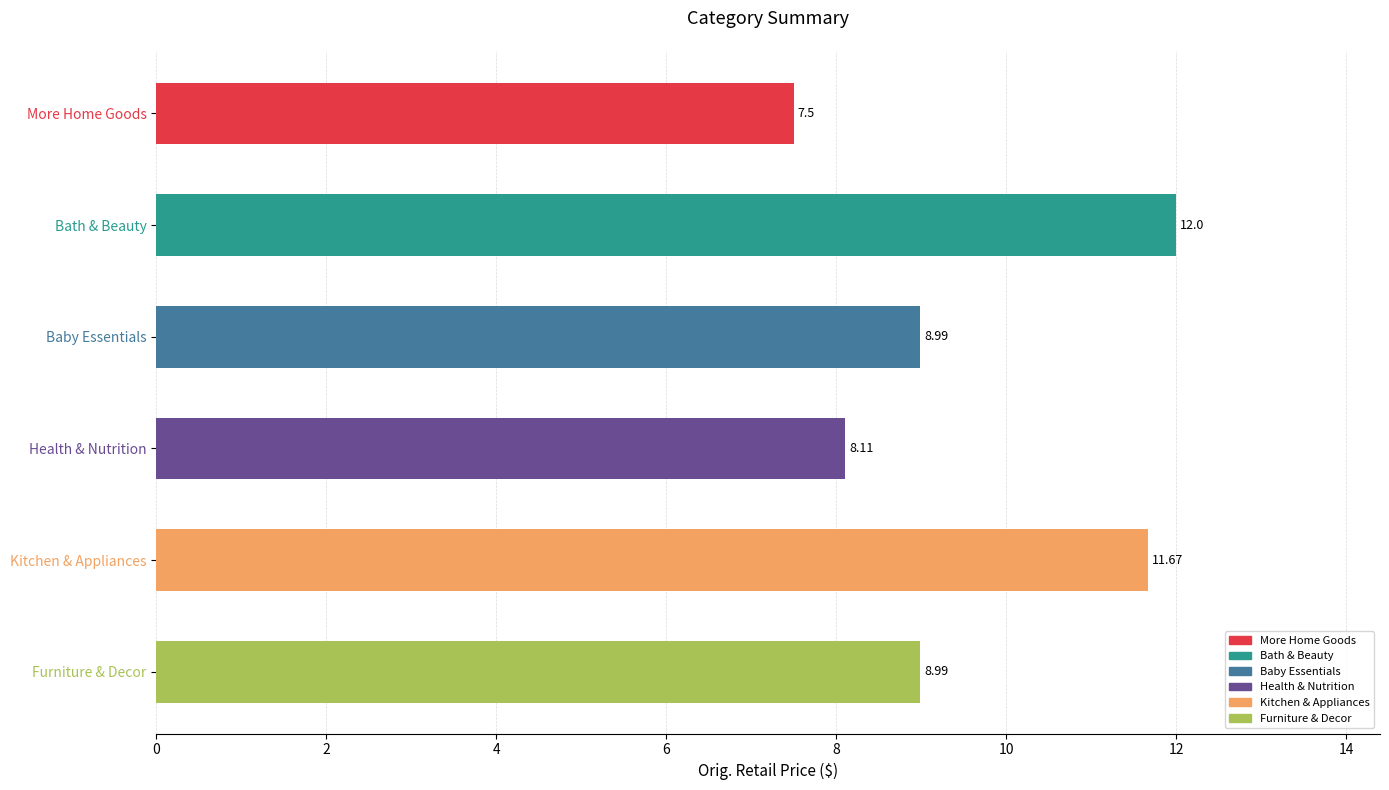

At which category does the chart reach its minimum across all series?

More Home Goods